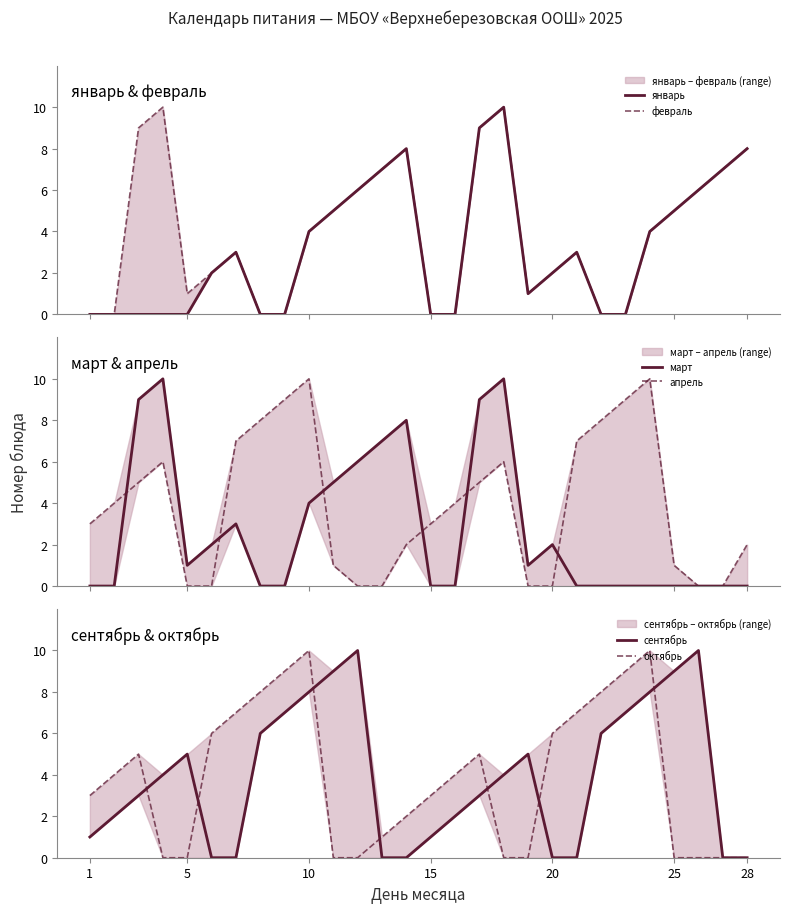

Which series ends up on top after the final intersection of январь and октябрь?

январь